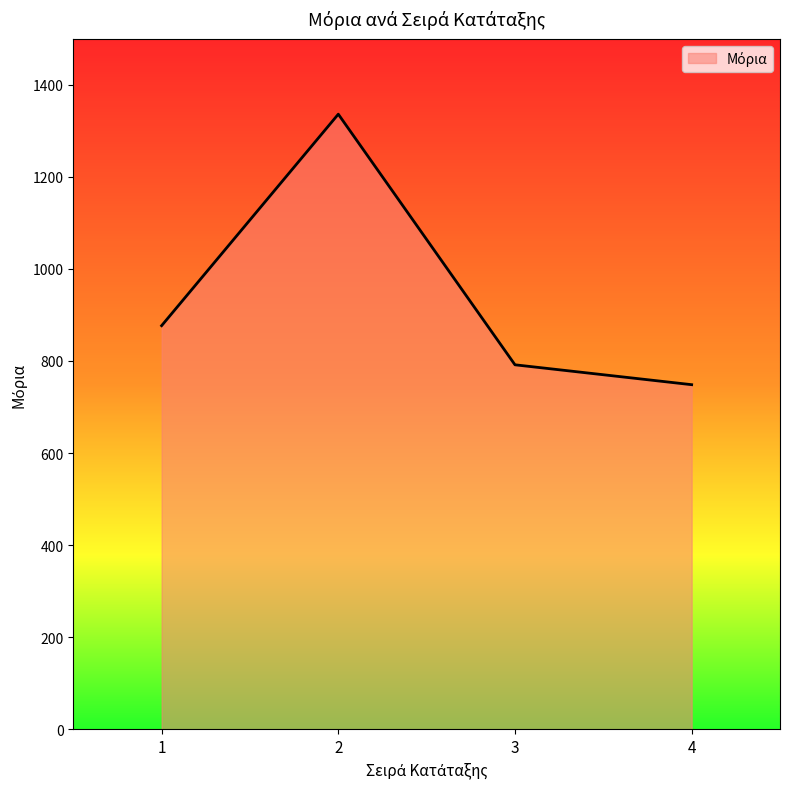

Reading right to left, extract all data points from this chart.

748.5	791.7	1336.2	876.7